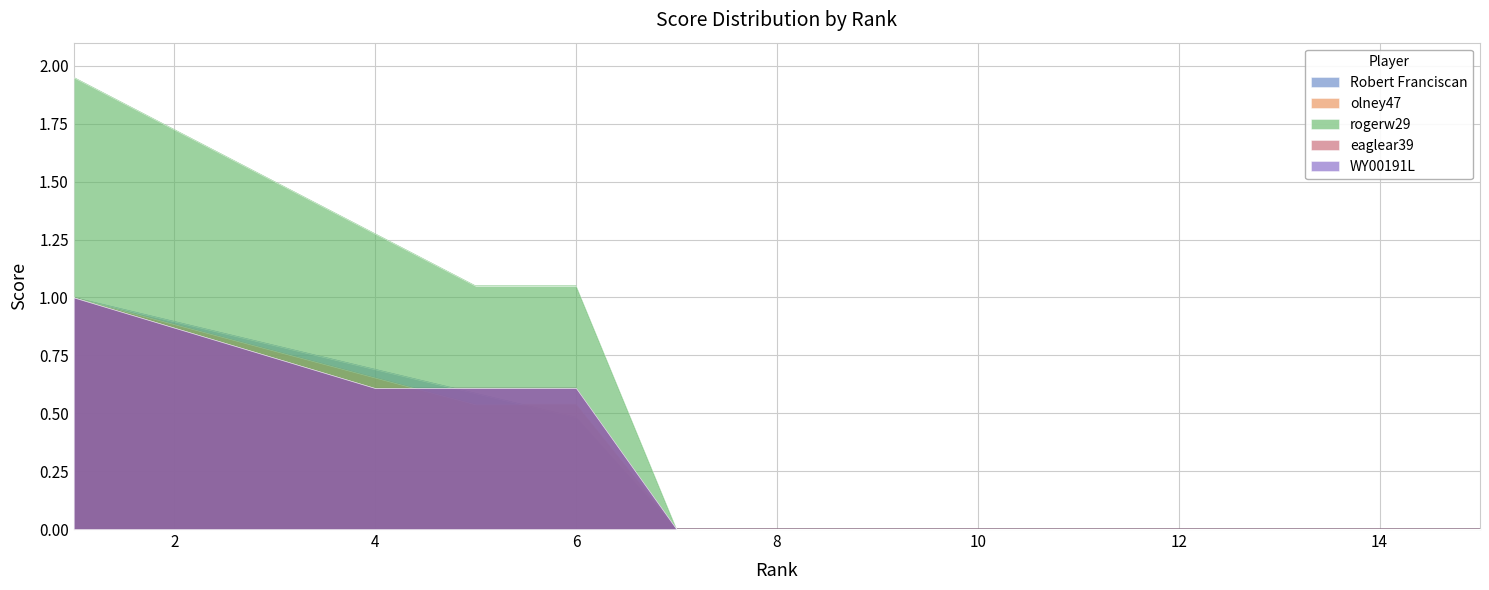

Which category has the lowest value across all series?

7